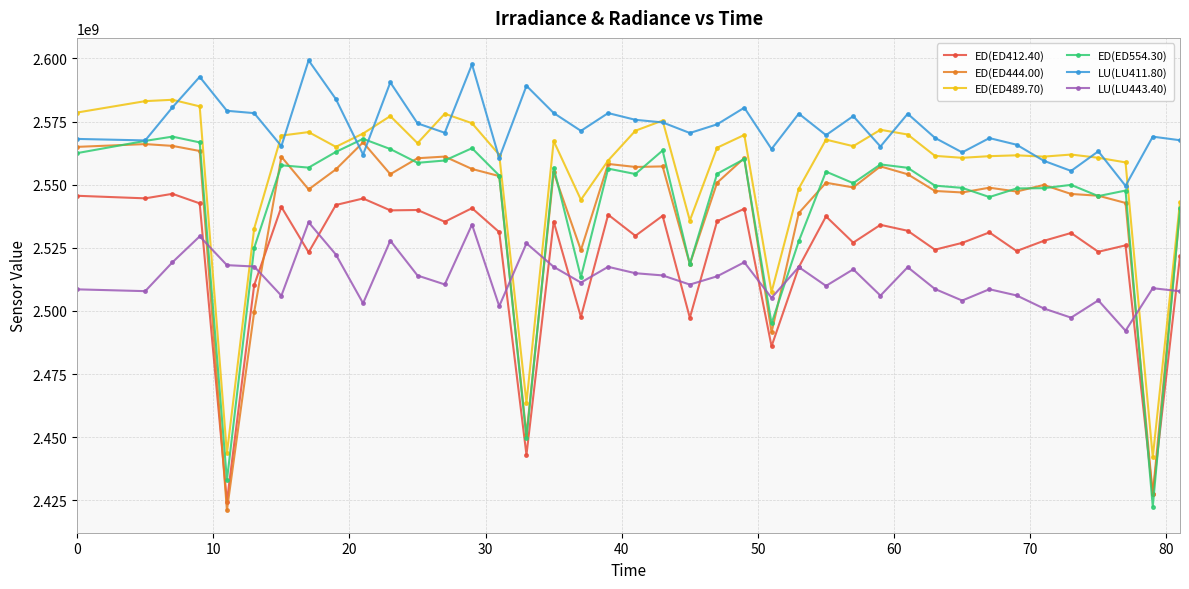

What is the difference between the maximum and minimum values in the LU(LU443.40) series?

42966390